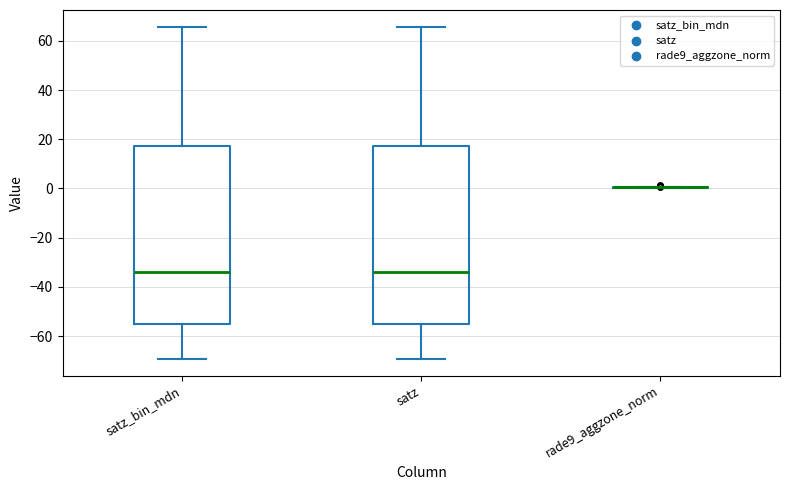

Reading left to right, transcribe this box plot: for each box, give where its median line is, the range the box spans, and where its two whiskers end, as read against the y-axis. The values are not printed on the chart, so give them approximately, as read against the axis.

satz_bin_mdn: median -34, box -54 to 18, whiskers -70 to 66
satz: median -34, box -54 to 18, whiskers -70 to 66
rade9_aggzone_norm: box collapsed to a line at 0, whiskers 0 to 0